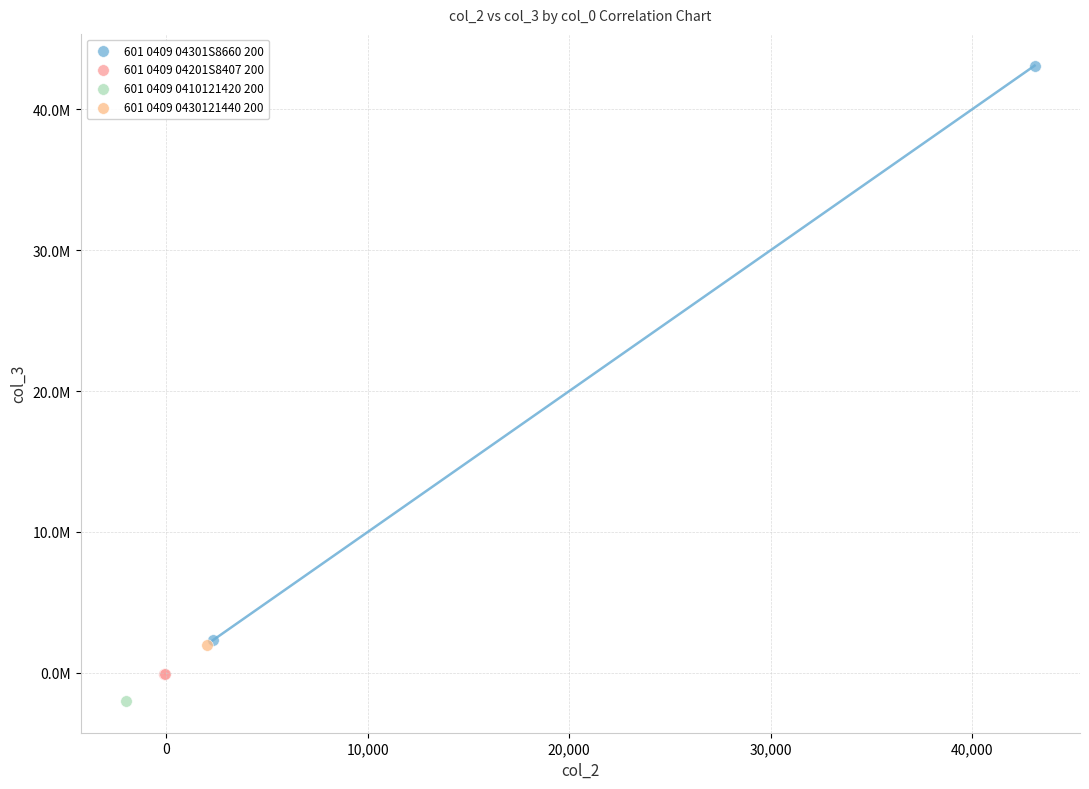

What are all the series names shown in the legend?

601 0409 04301S8660 200, 601 0409 04201S8407 200, 601 0409 0410121420 200, 601 0409 0430121440 200